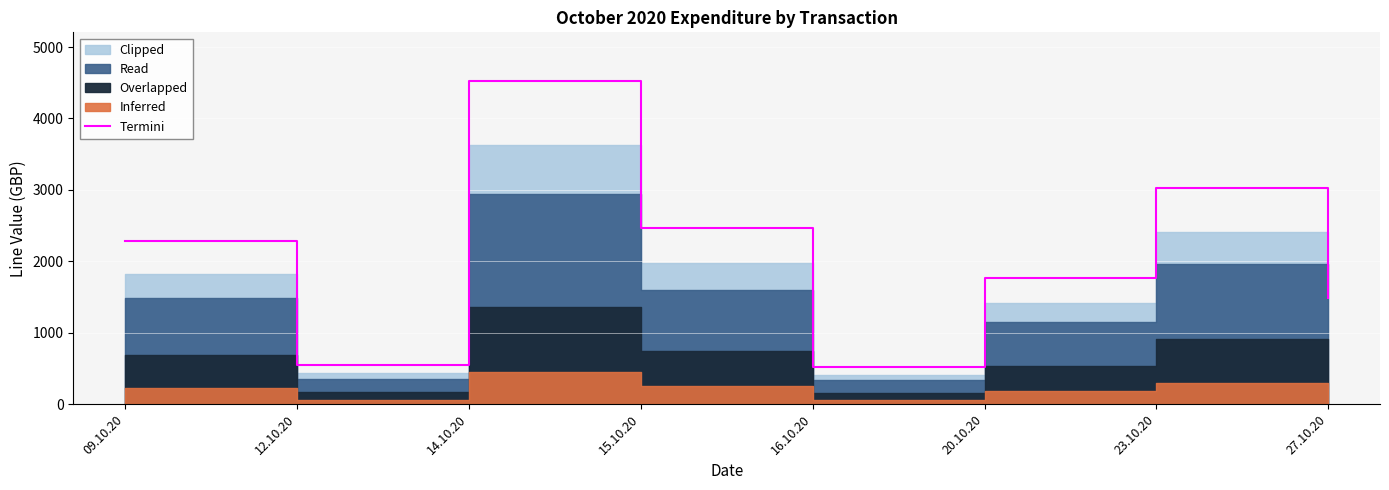

What is the sum of the values at 20.10.20 and 15.10.20?

4230.0